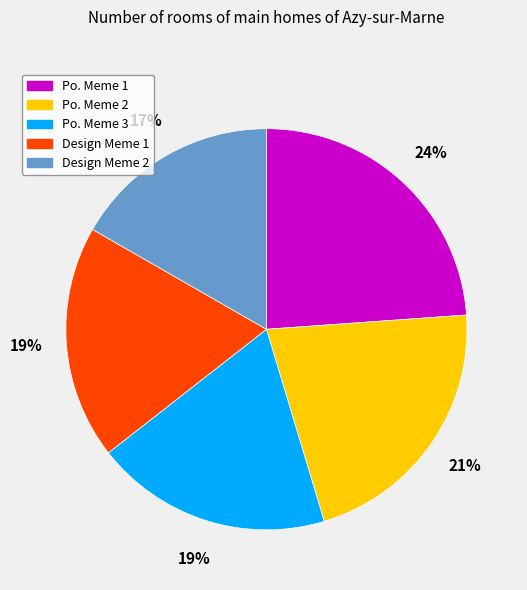

To the nearest percent, what percentage of the pie is Po. Meme 2?

21%